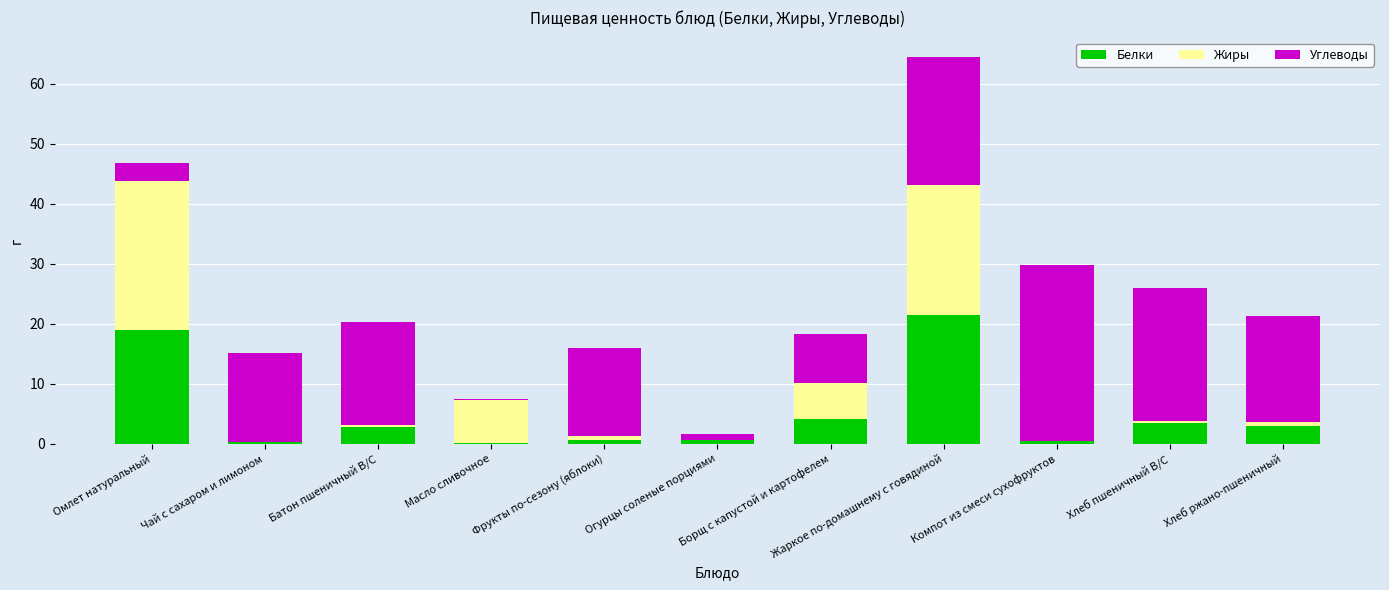

What is the sum of all Белки values?

55.6